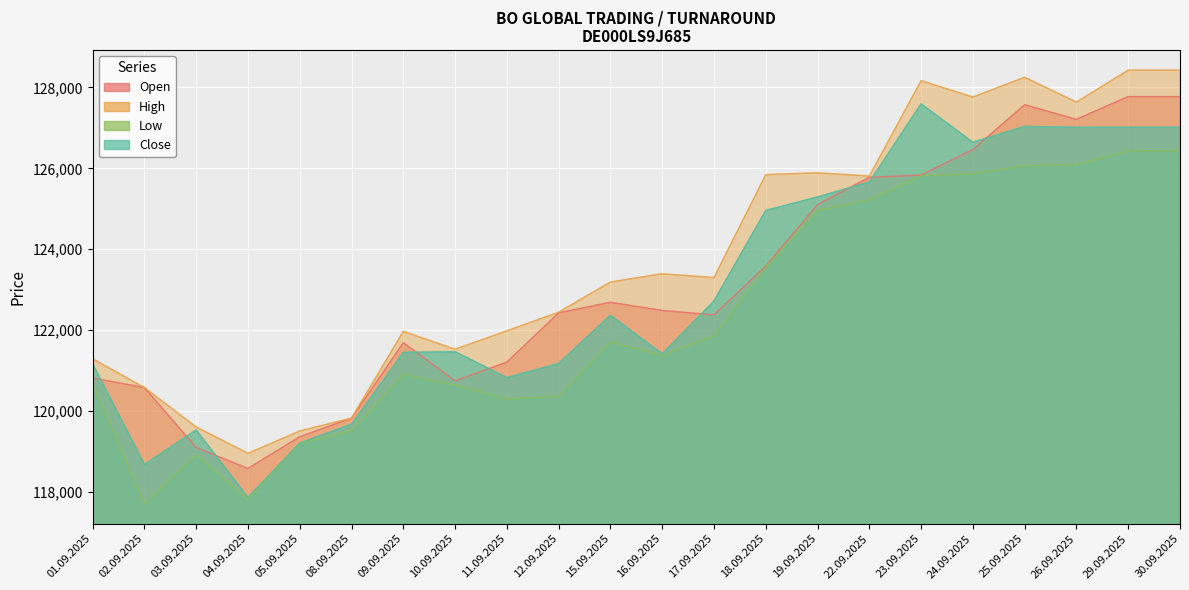

At which category does the chart reach its peak across all series?

29.09.2025